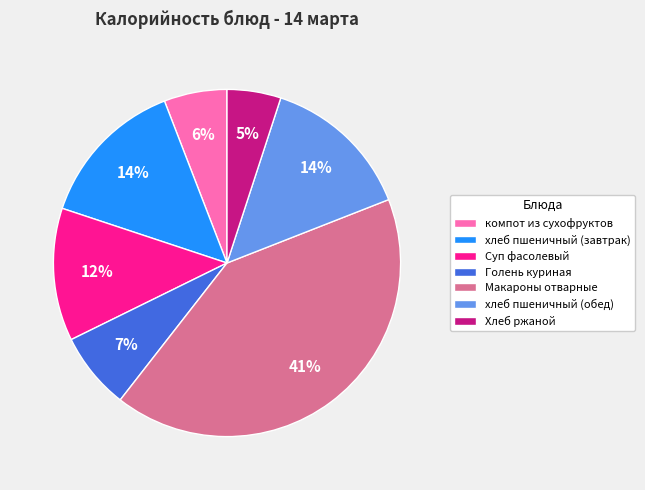

Between Макароны отварные and компот из сухофруктов, which is larger?

Макароны отварные